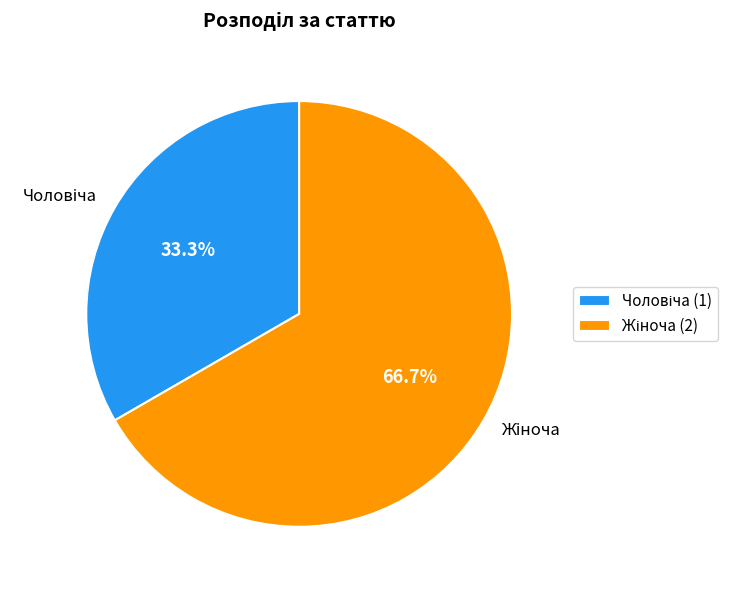

Does any single category account for the majority?

Yes